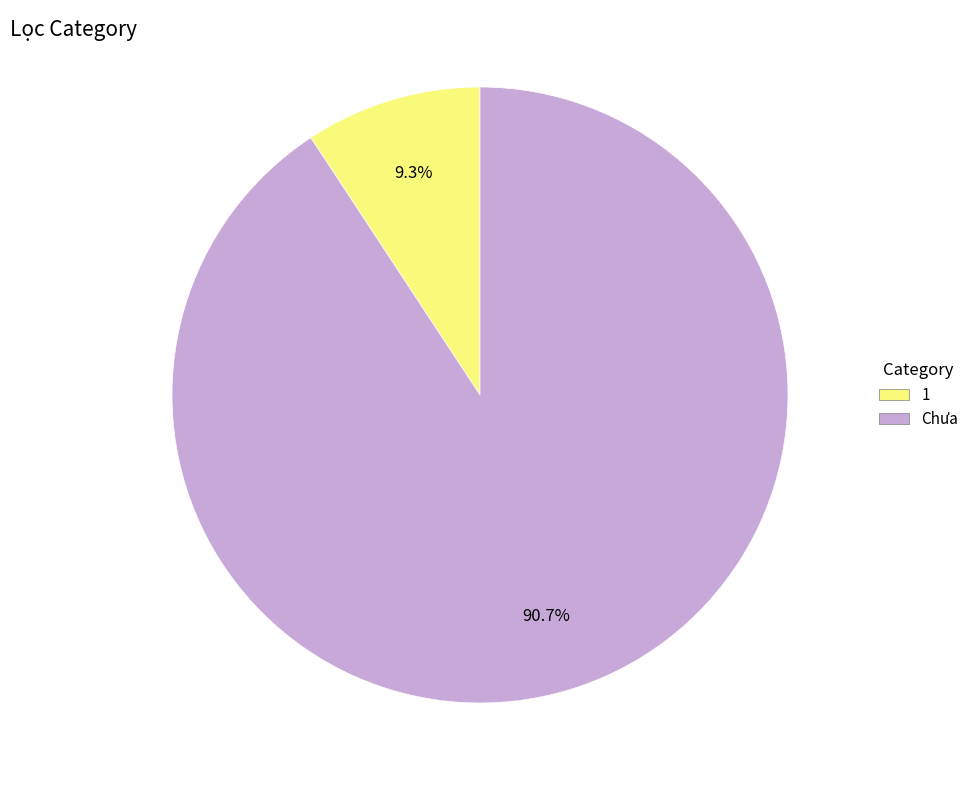

Count the number of slices in the pie.

2